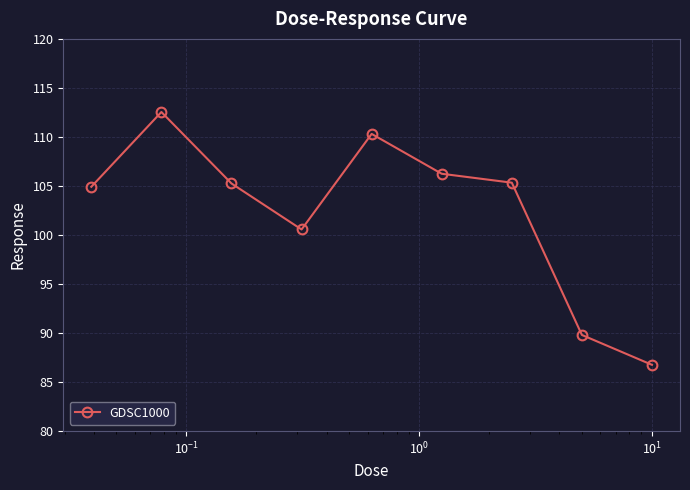

How many series are shown in this chart?

1